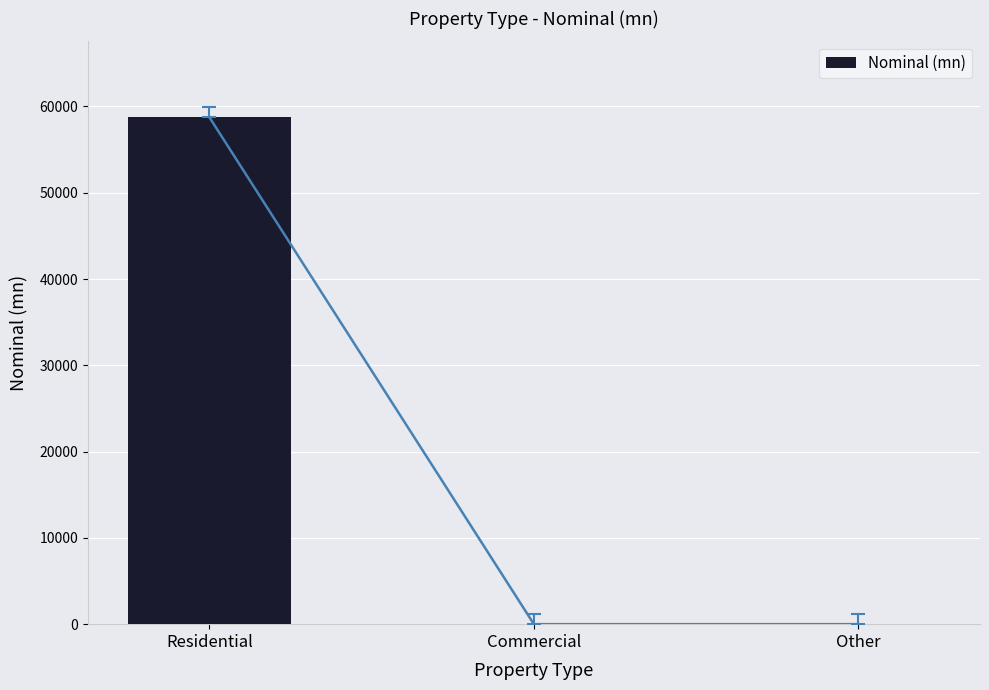

List the labels in order of value, smallest first.

Commercial, Other, Residential